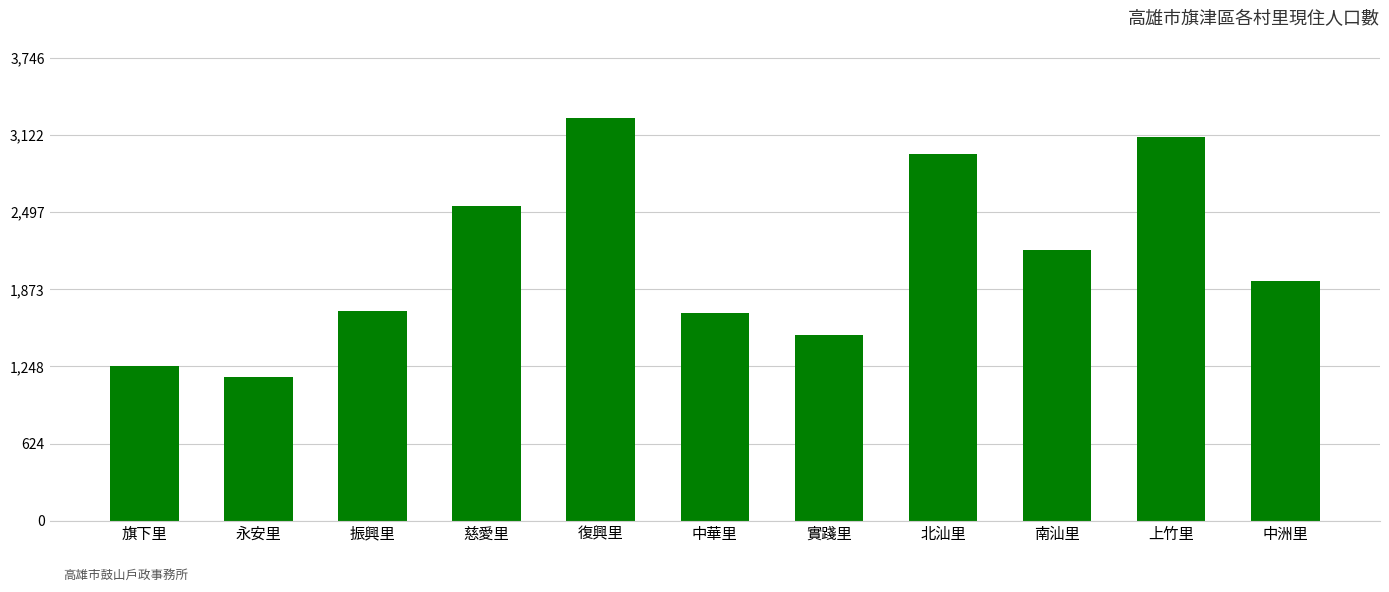

Reading right to left, transcribe all the data shown in this chart.

1943	3110	2189	2965	1502	1681	3258	2547	1698	1165	1256